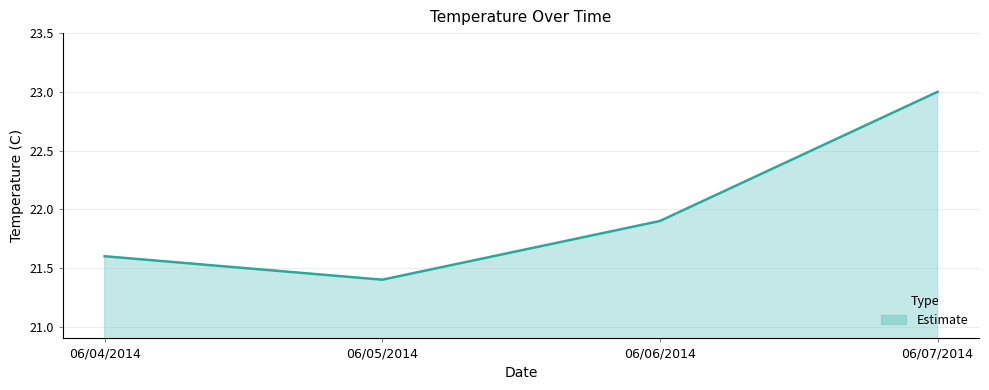

Count the number of data series in this chart.

1